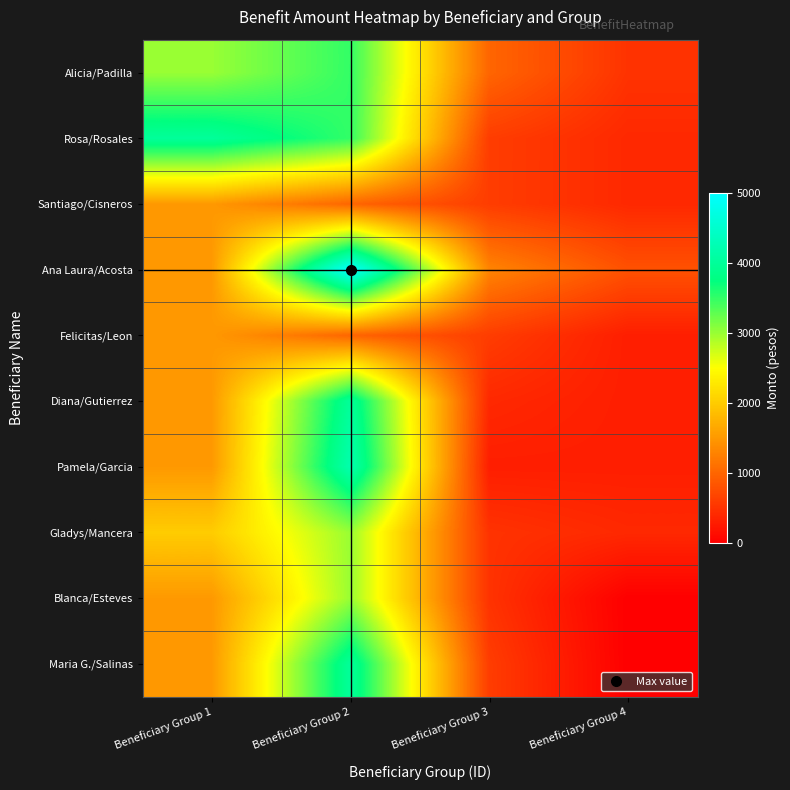

Reading right to left, extract all data points from this chart.

Alicia/Padilla: Beneficiary Group 4=500	Beneficiary Group 3=1000	Beneficiary Group 2=3500	Beneficiary Group 1=3000
Rosa/Rosales: Beneficiary Group 4=400	Beneficiary Group 3=600	Beneficiary Group 2=3500	Beneficiary Group 1=4000
Santiago/Cisneros: Beneficiary Group 4=400	Beneficiary Group 3=600	Beneficiary Group 2=1000	Beneficiary Group 1=1500
Ana Laura/Acosta: Beneficiary Group 4=800	Beneficiary Group 3=1300	Beneficiary Group 2=5000	Beneficiary Group 1=1500
Felicitas/Leon: Beneficiary Group 4=300	Beneficiary Group 3=600	Beneficiary Group 2=1000	Beneficiary Group 1=1500
Diana/Gutierrez: Beneficiary Group 4=300	Beneficiary Group 3=400	Beneficiary Group 2=4000	Beneficiary Group 1=1500
Pamela/Garcia: Beneficiary Group 4=300	Beneficiary Group 3=300	Beneficiary Group 2=4200	Beneficiary Group 1=1500
Gladys/Mancera: Beneficiary Group 4=400	Beneficiary Group 3=500	Beneficiary Group 2=3000	Beneficiary Group 1=2000
Blanca/Esteves: Beneficiary Group 4=0	Beneficiary Group 3=500	Beneficiary Group 2=3000	Beneficiary Group 1=1500
Maria G./Salinas: Beneficiary Group 4=0	Beneficiary Group 3=600	Beneficiary Group 2=4000	Beneficiary Group 1=1500